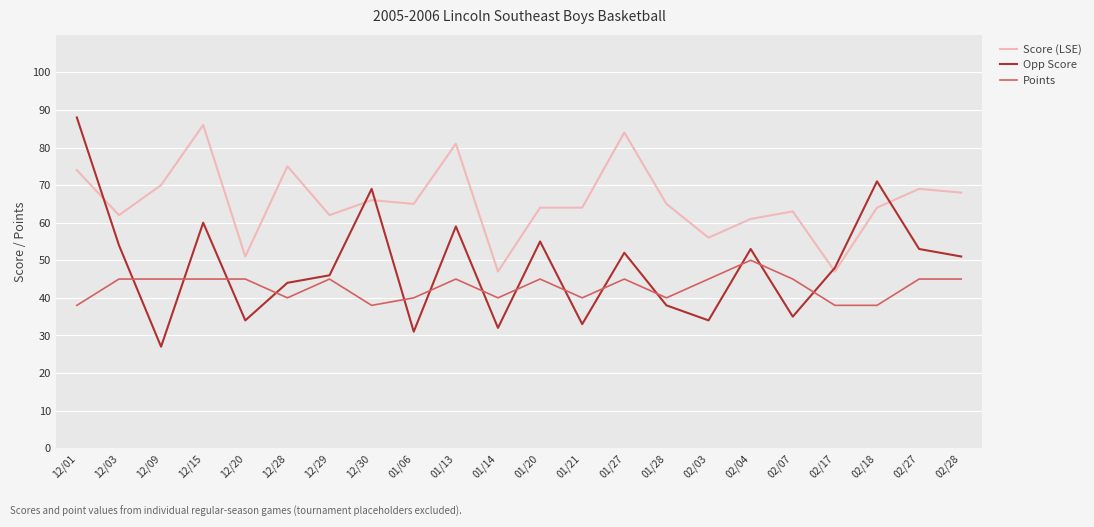

After their last crossing, which series has the higher values: Points or Opp Score?

Opp Score